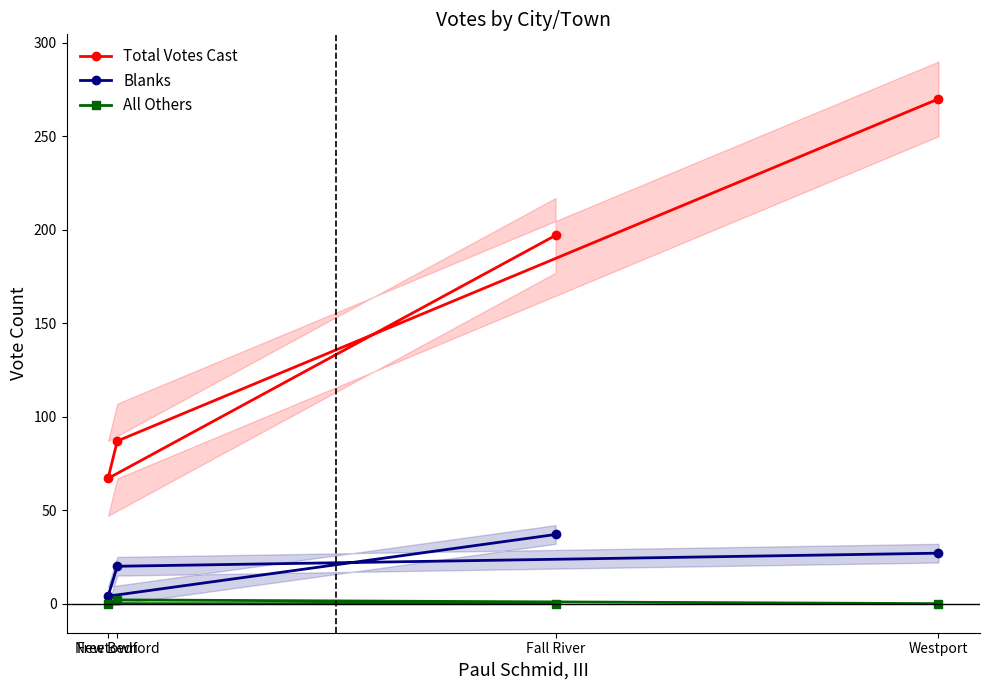

What is the greatest value displayed?

270